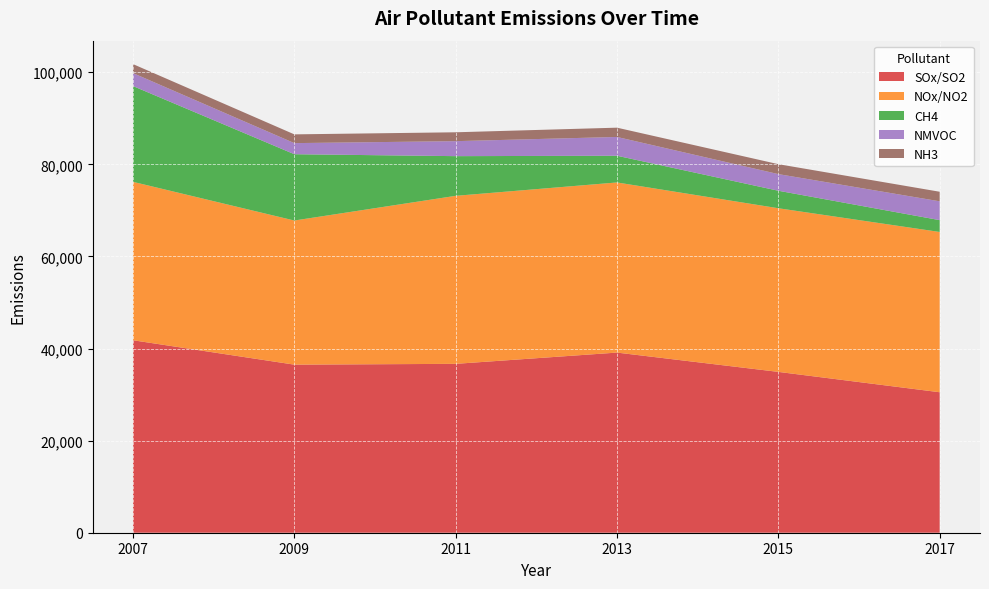

Reading left to right, what are all the values shown in this chart?

SOx/SO2: 41800	36500	36674	39120	34928	30508
NOx/NO2: 34400	31300	36489	36949	35539	34808
CH4: 20800	14400	8617	5800	3800	2569
NMVOC: 2820	2410	3255	4080	3615	4089
NH3: 1950	1900	1927	2015	2154	2076